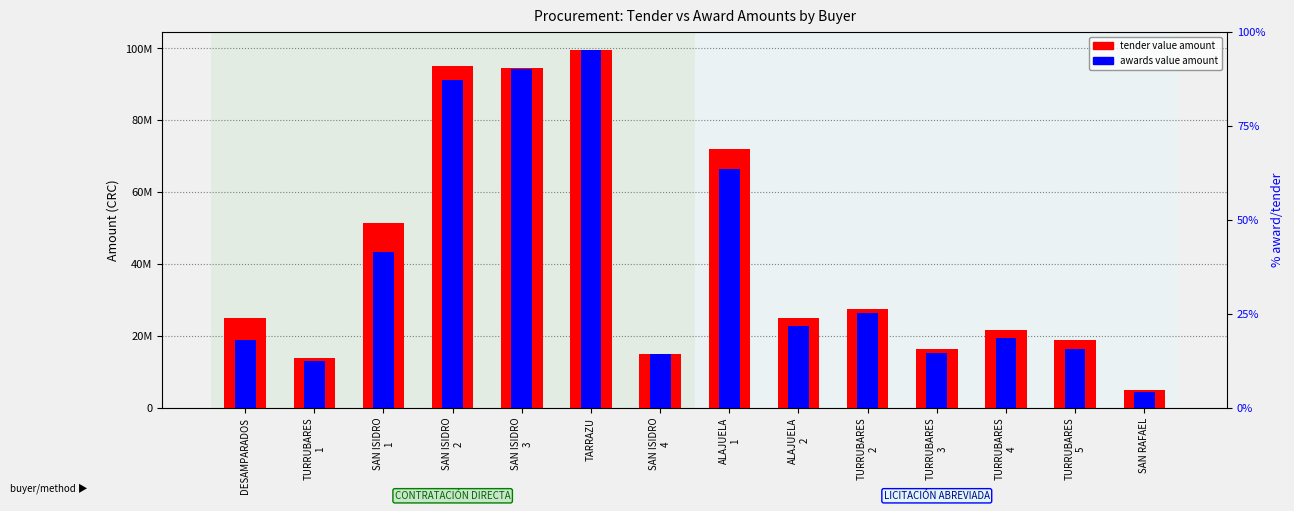

How many groups of bars are there?

14